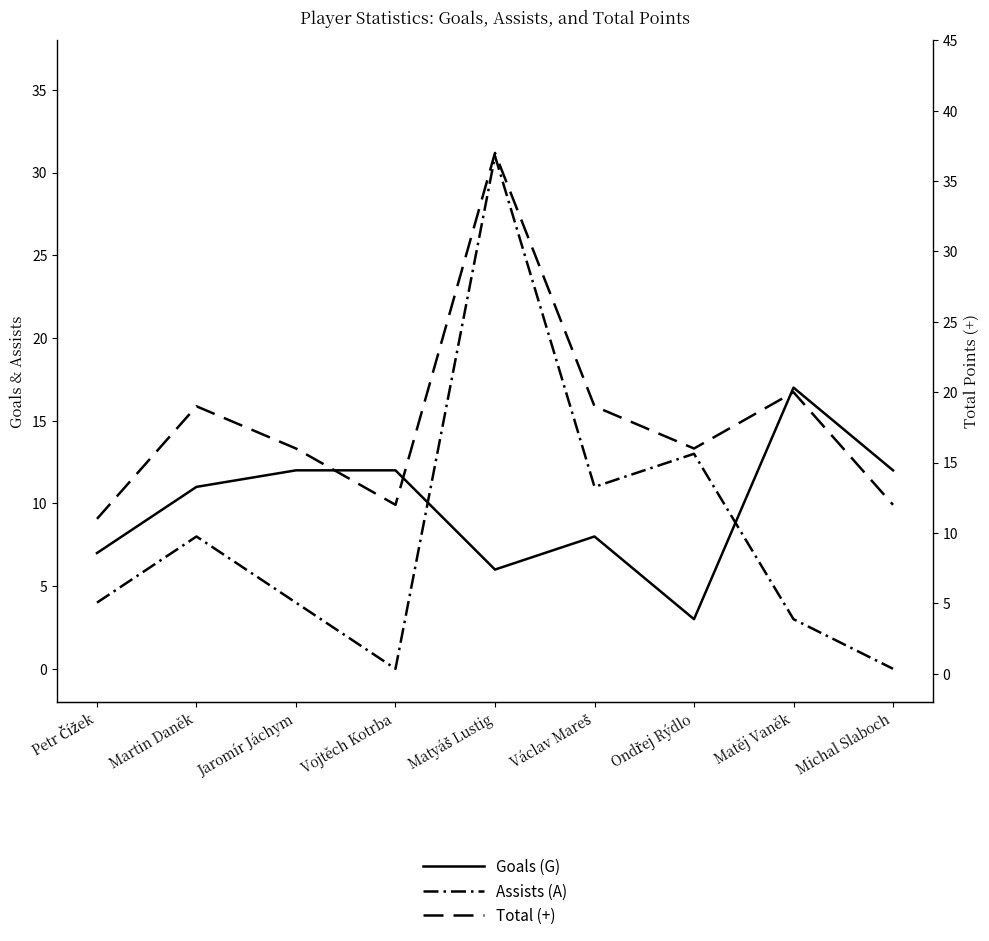

Reading left to right, what are all the values shown in this chart?

Goals (G): 7	11	12	12	6	8	3	17	12
Assists (A): 4	8	4	0	31	11	13	3	0
Total (+): 11	19	16	12	37	19	16	20	12